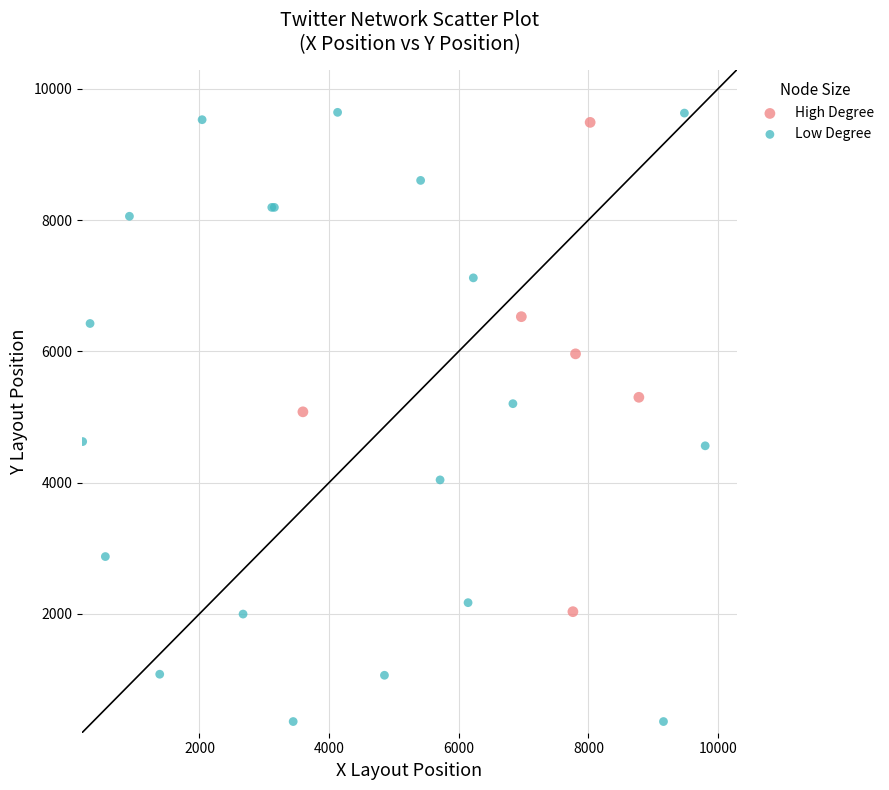

Which series reaches the minimum Y coordinate?

Low Degree